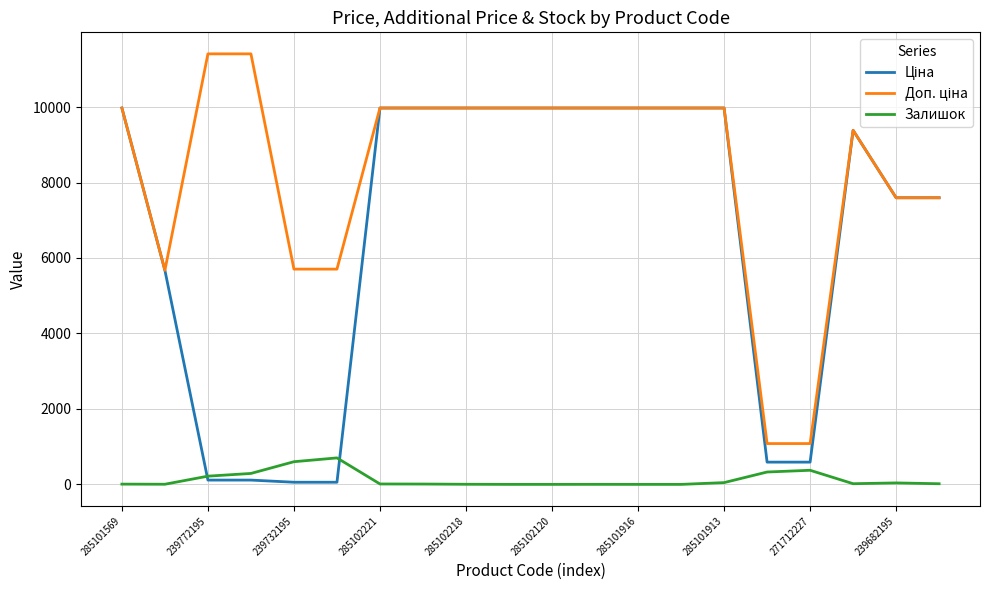

Which series has the widest spread of values?

Доп. ціна